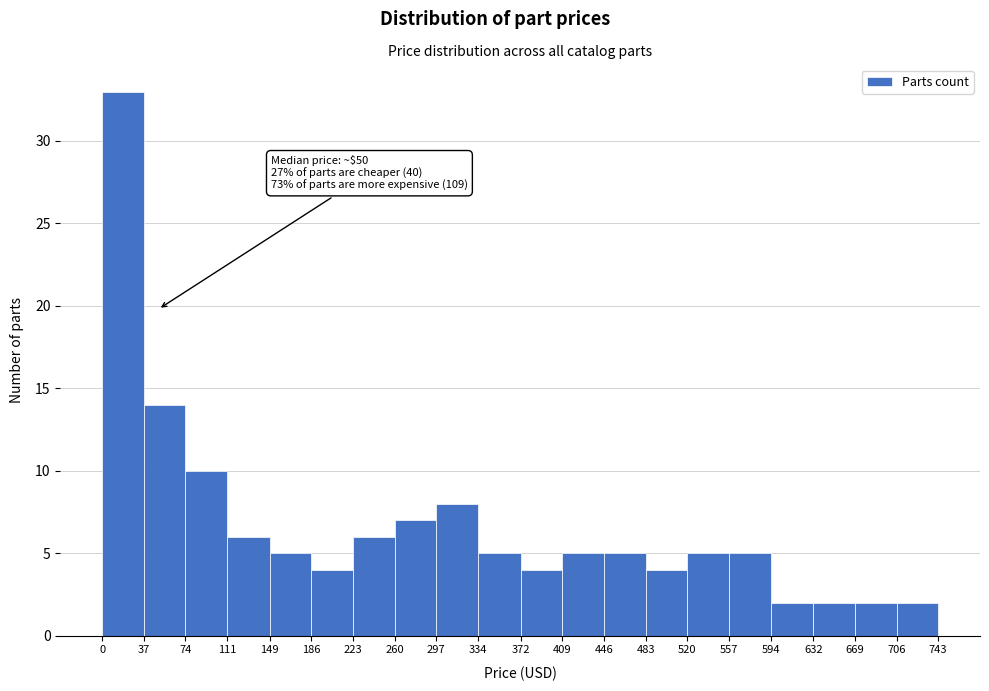

Which range on the x-axis has the tallest bar?

0 to 37